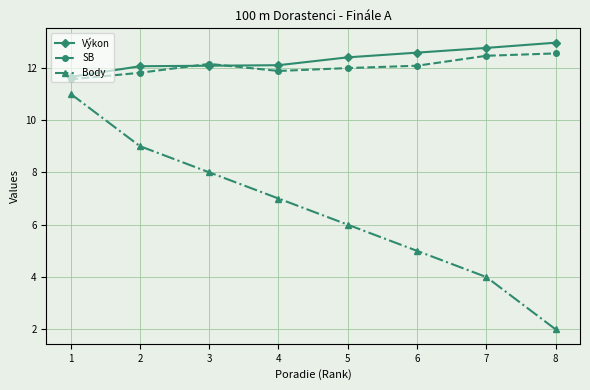

Does the chart display data point markers on the line(s)?

Yes